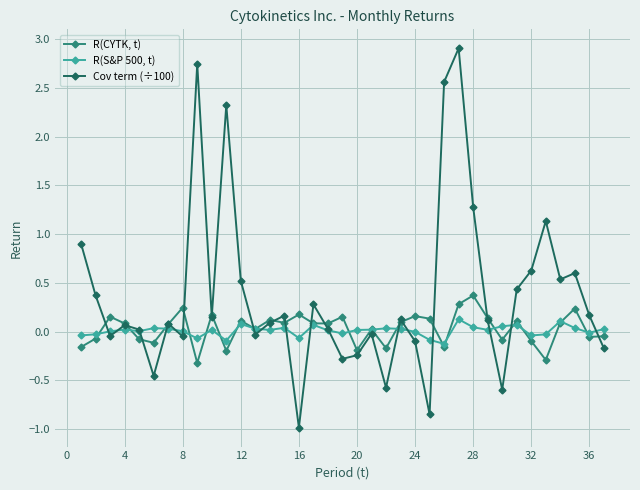

At how many categories does at least one series exceed 1?

6